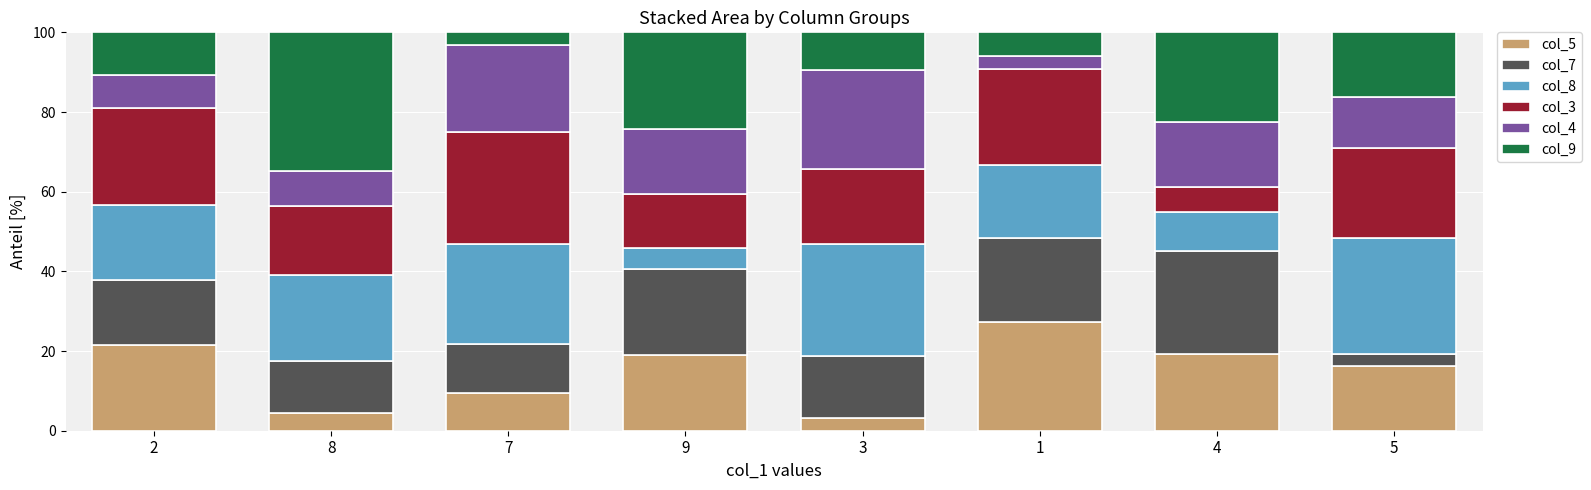

How many distinct data groups are displayed?

6